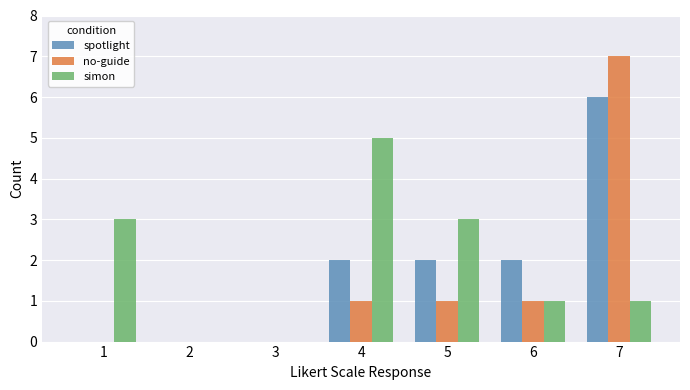

Which series has the largest range (max minus min)?

no-guide